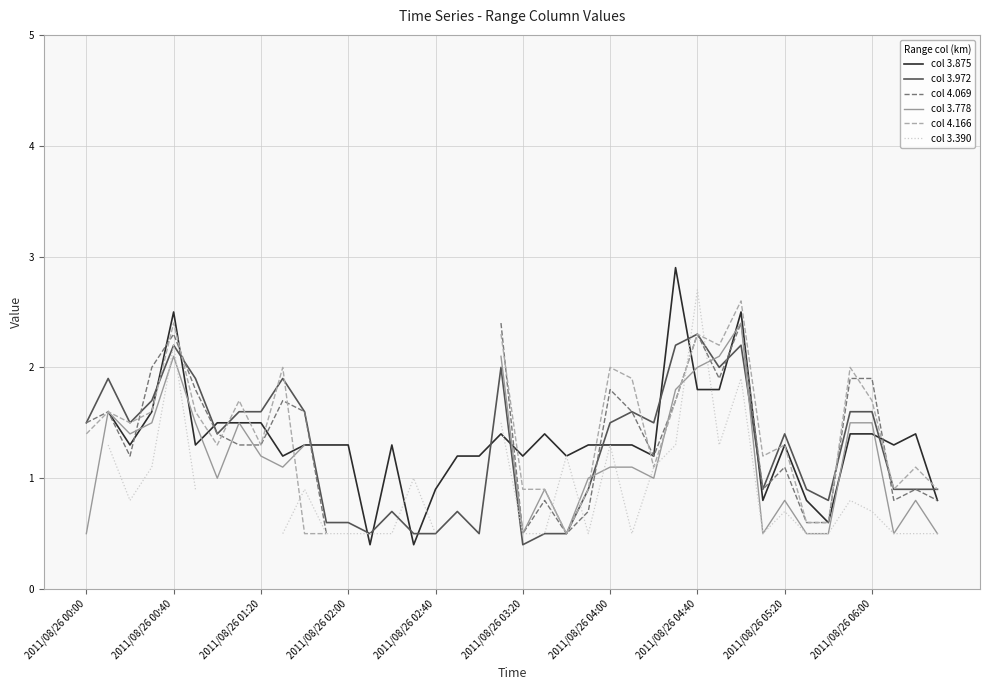

Between 27 and 14, which is larger?

27